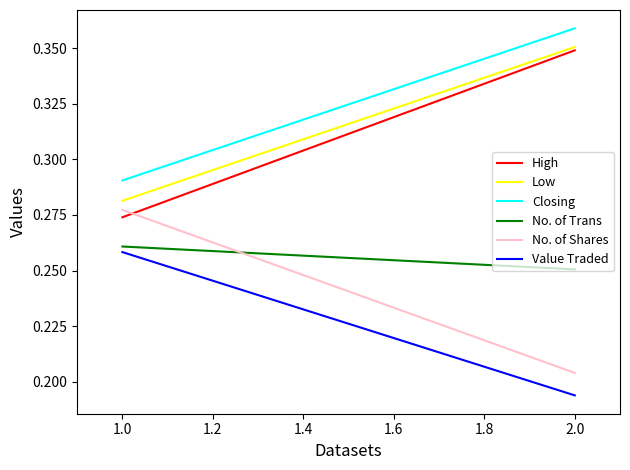

What is the total value across all series at 2.0?

1.7